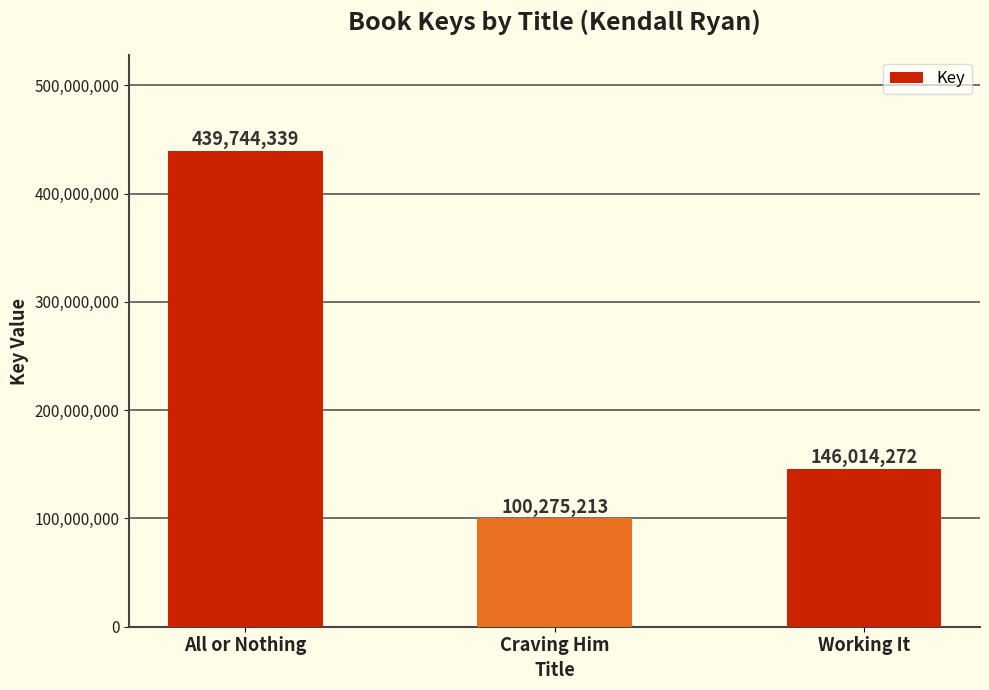

The chart shows a value of 192750163 at Working It. True or false?

False